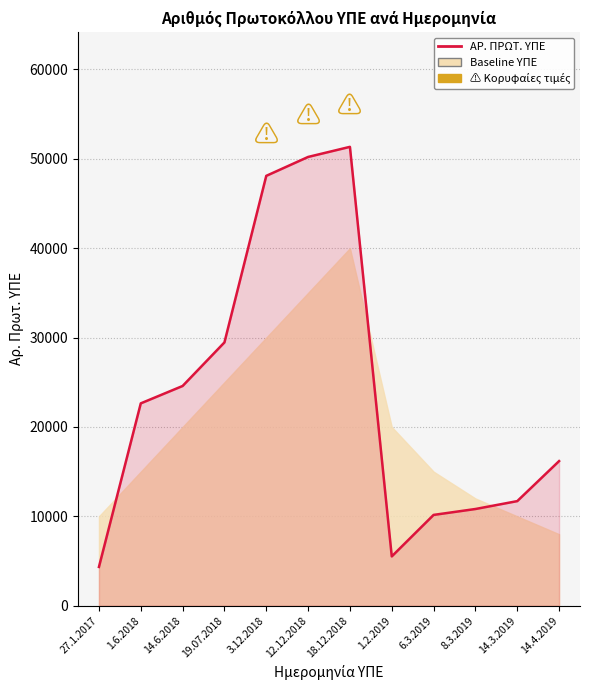

Is it true that the value at 18.12.2018 is 12393?

False